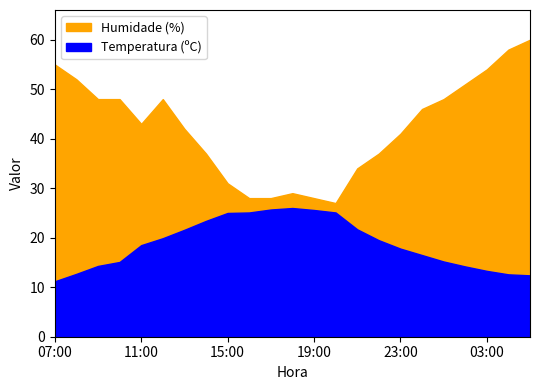

What is the total value across all series at 19:00?

53.6